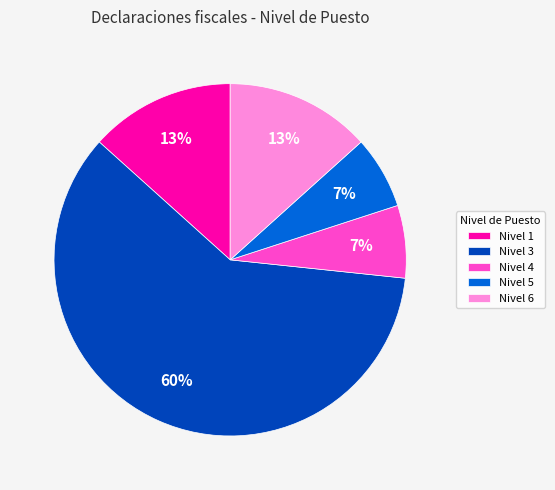

Is the sum of Nivel 1 and Nivel 4 greater than half?

No